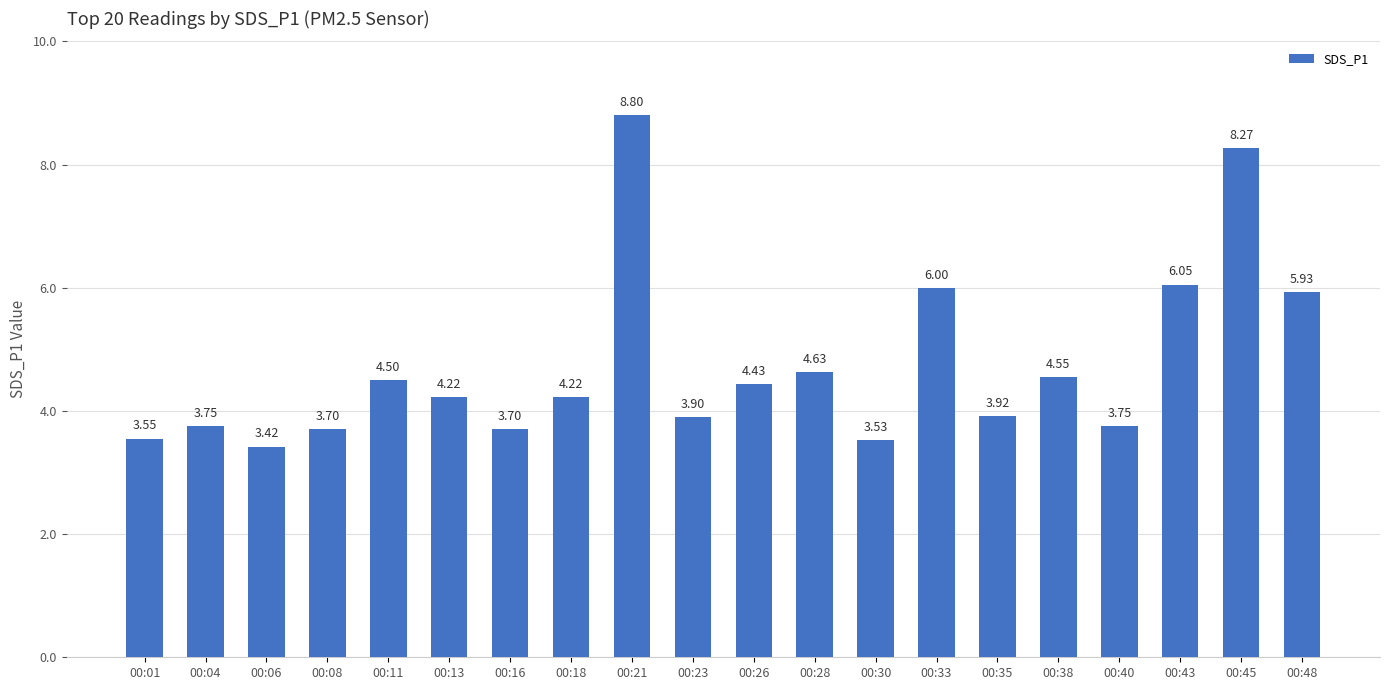

True or false: the data shows 8.3 at 00:45.

True